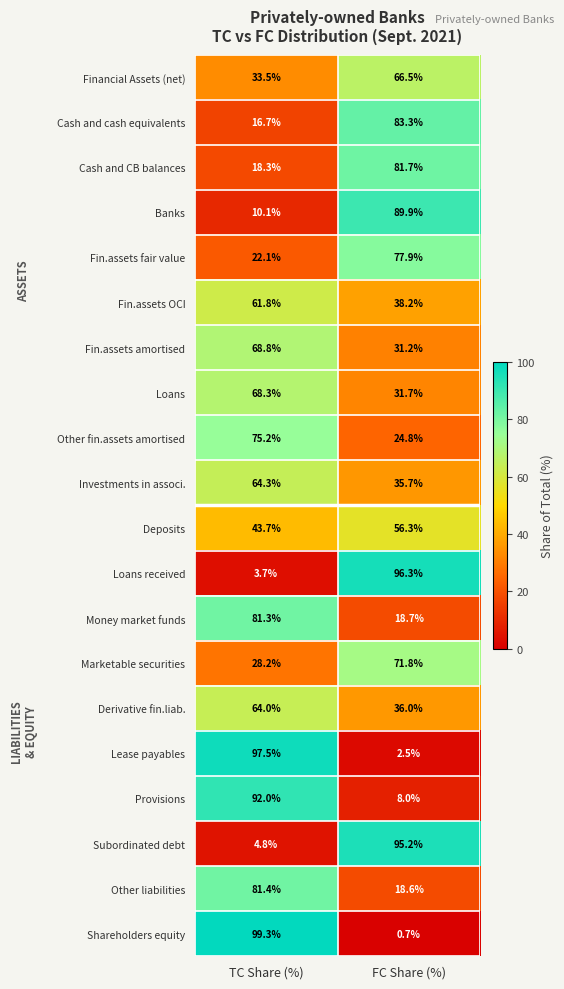

At which label does Loans reach its minimum?

FC Share (%)